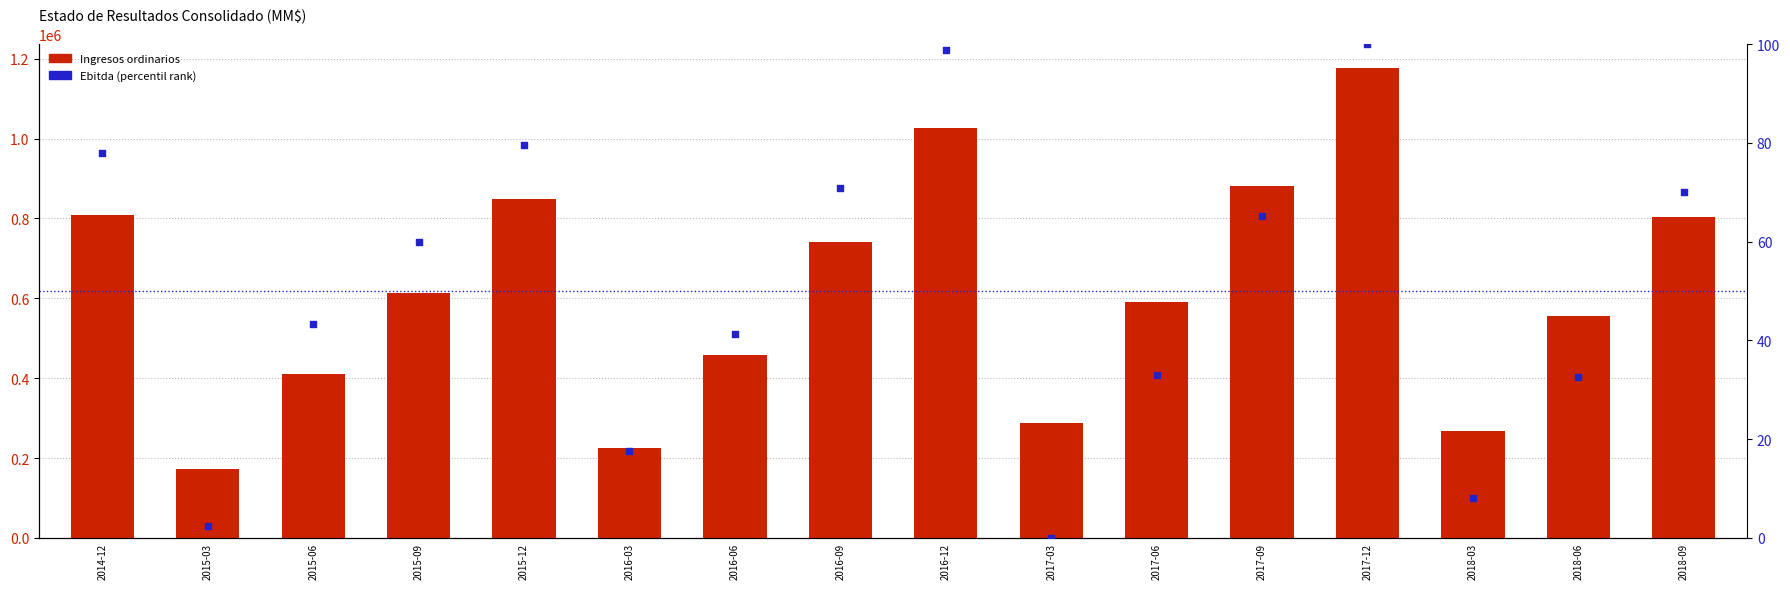

What is the total value across all series at 2018-03?

267165.1